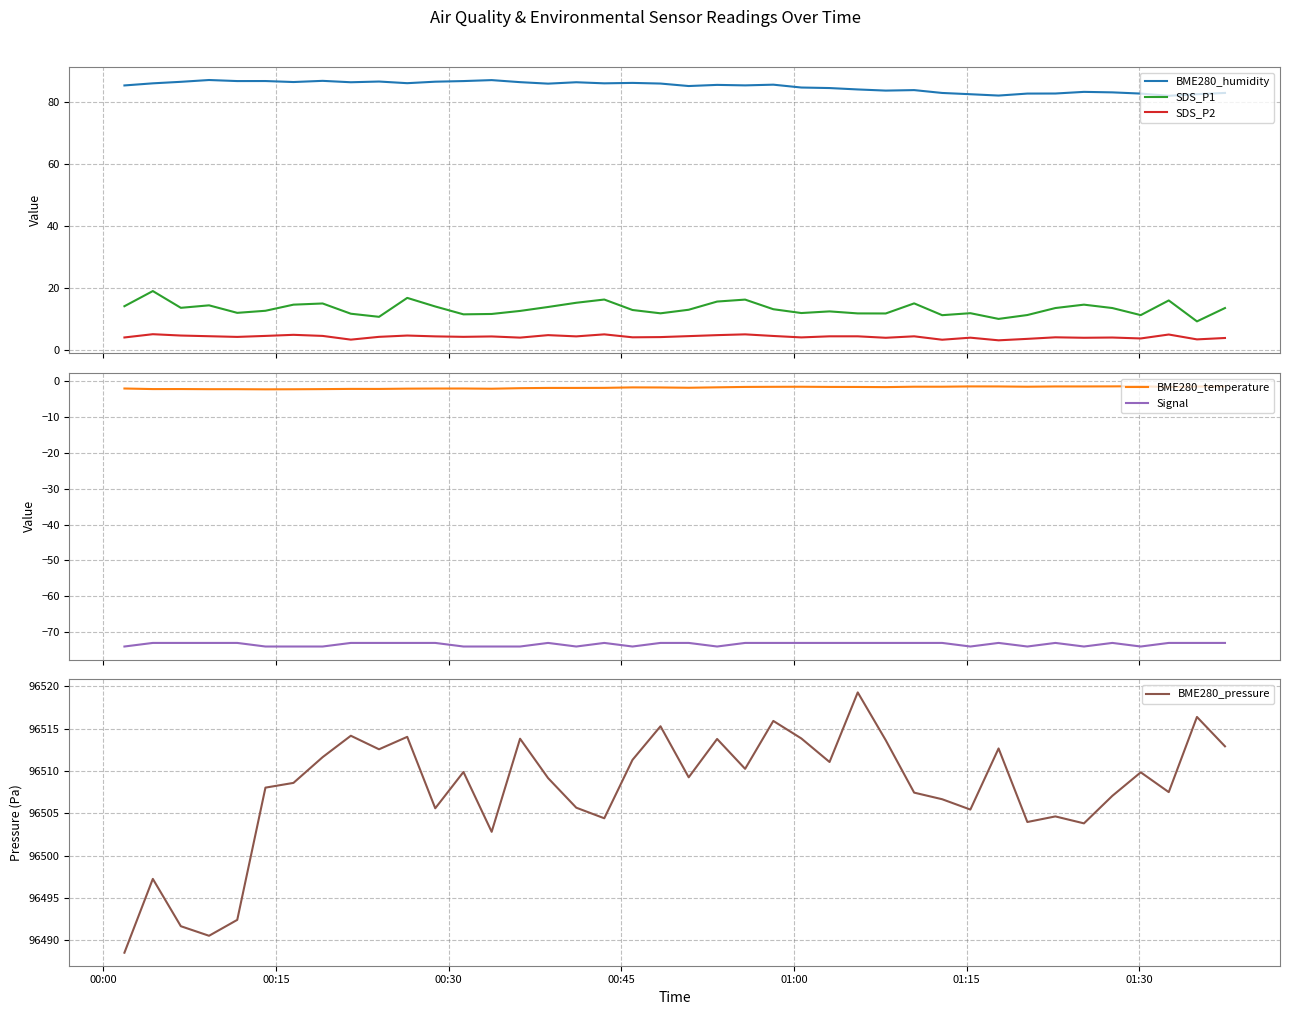

True or false: SDS_P2 and SDS_P1 intersect in this chart.

False